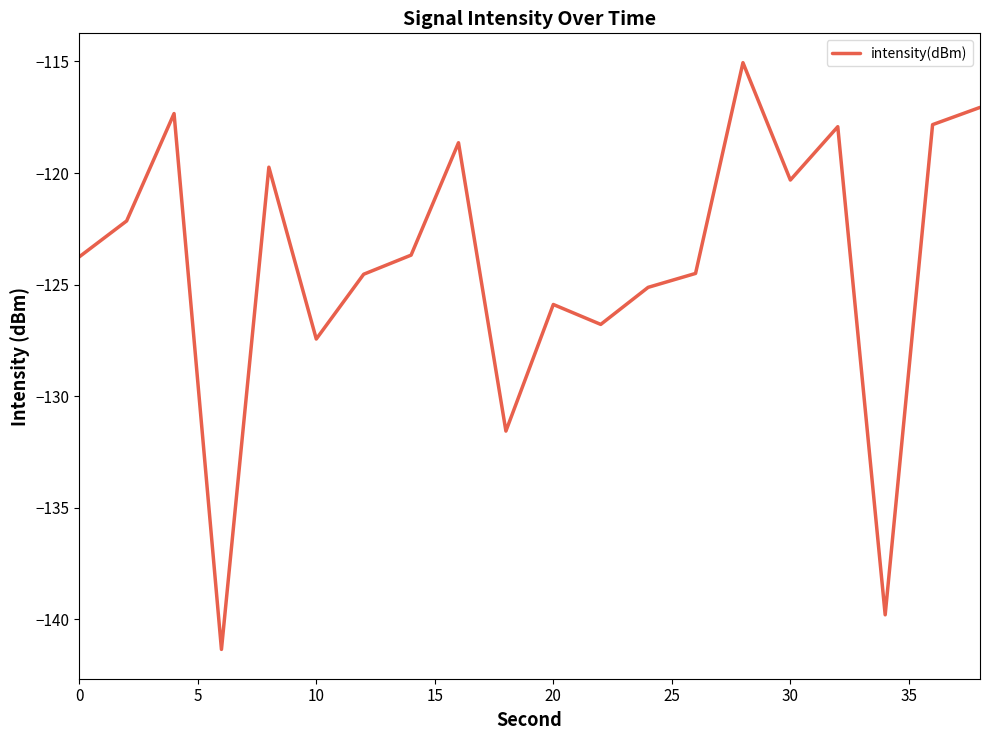

What is the difference between the maximum and minimum values?

26.3